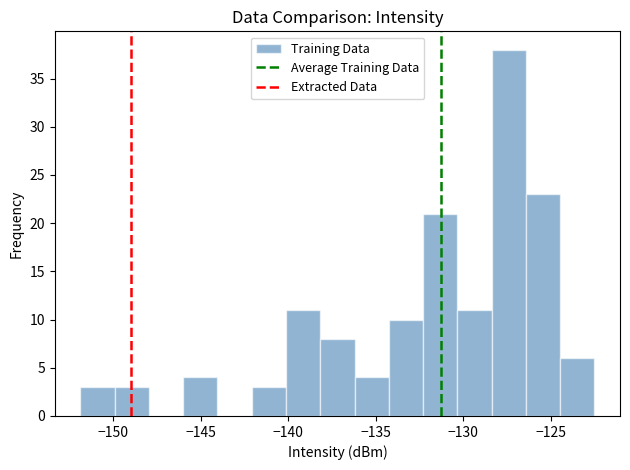

Around what value on the x-axis is the tallest bar? Give the approximate position of its centre, as read against the axis.

-127.5